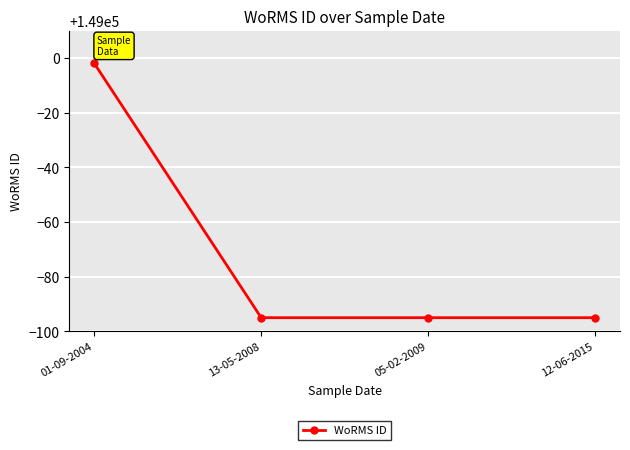

True or false: the data has more than 1 interior local peaks.

False